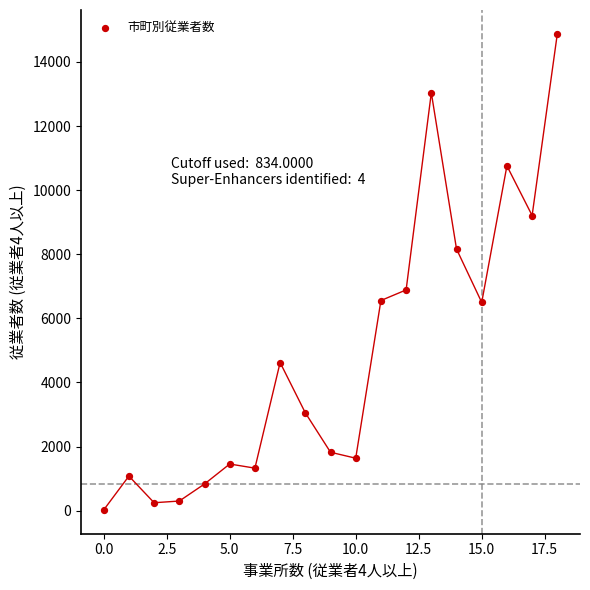

What is the range of Y values (max minus min)?

14851